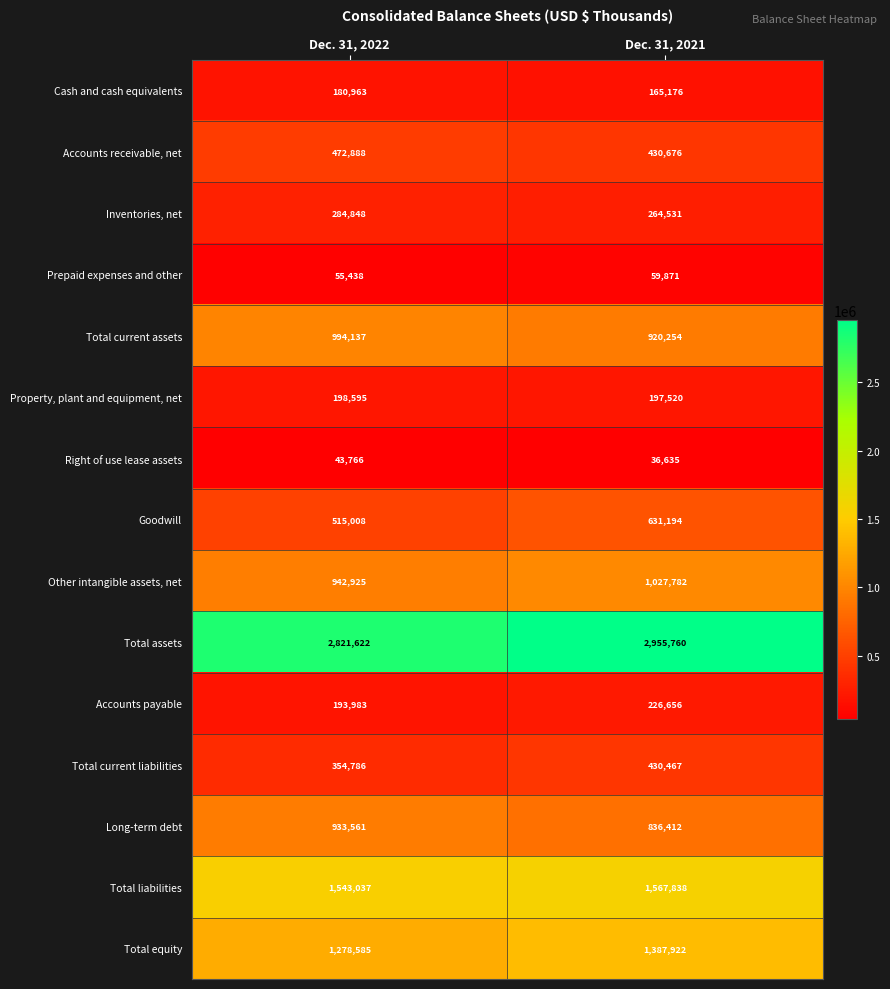

Which label corresponds to the largest value in the chart?

Dec. 31, 2021